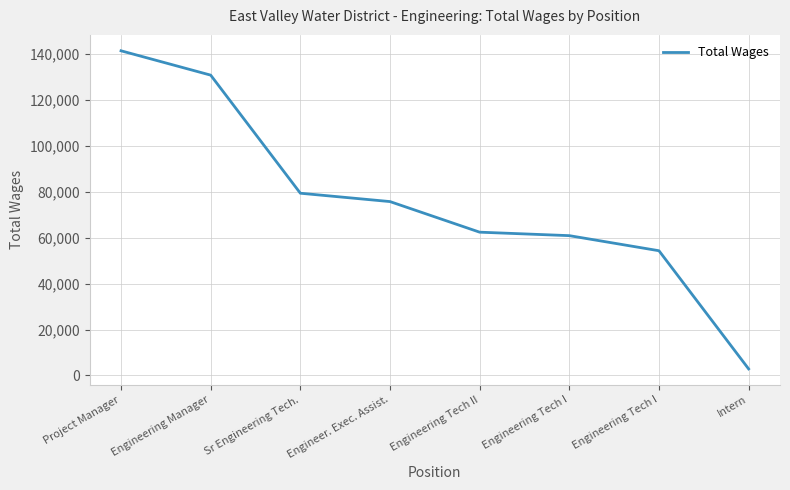

What is the label of the 7th point from the right?

Engineering Manager